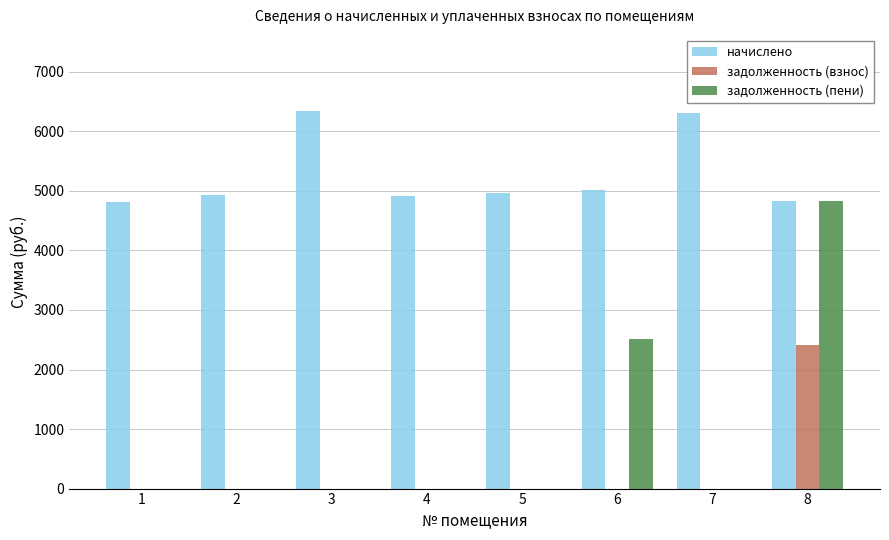

How many groups of bars are there?

8